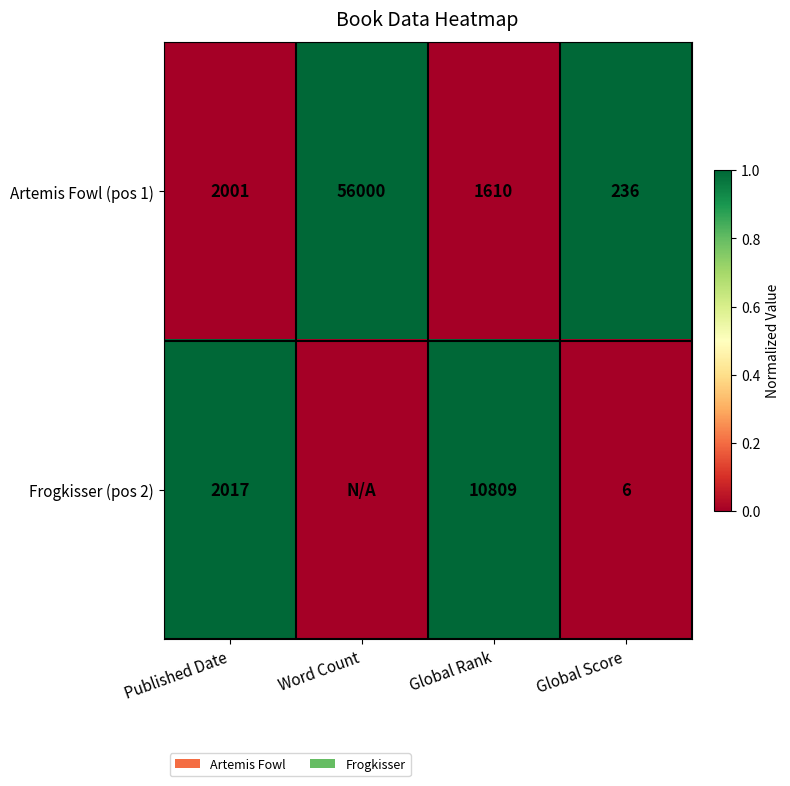

What is the maximum value for Artemis Fowl (pos 1)?

56000